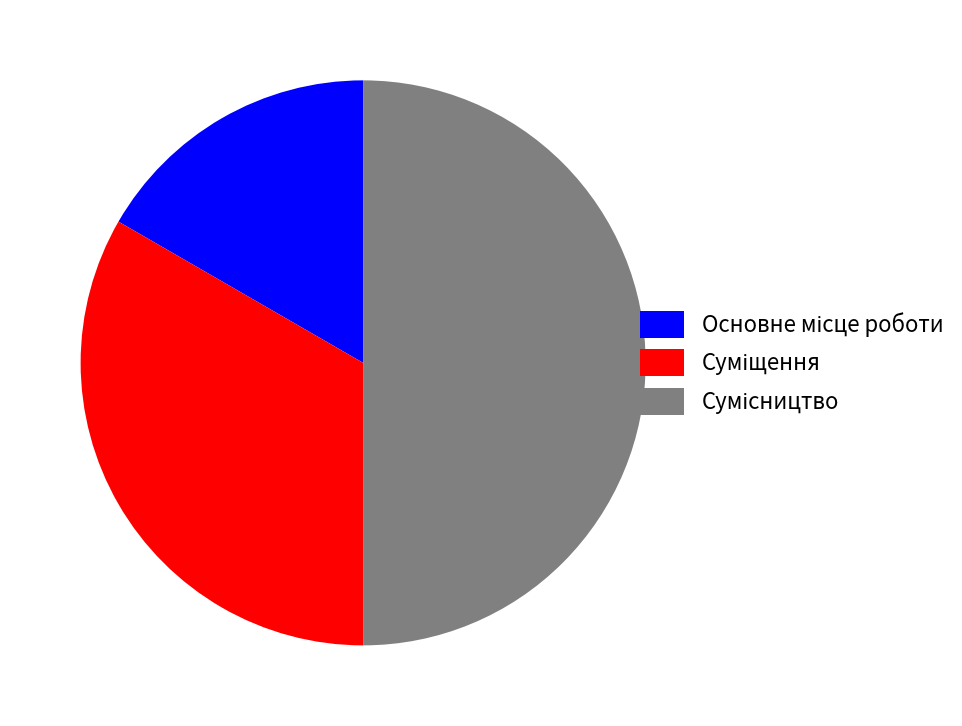

What percentage is the Основне місце роботи slice, to the nearest percent?

17%